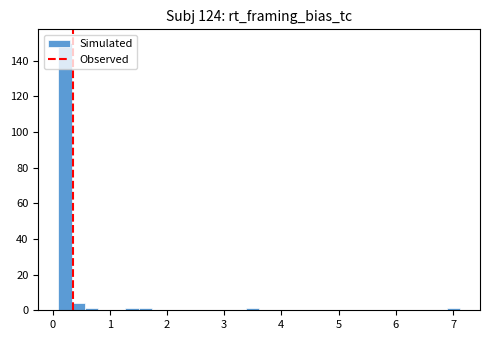

Around what value on the x-axis is the tallest bar? Give the approximate position of its centre, as read against the axis.

0.2